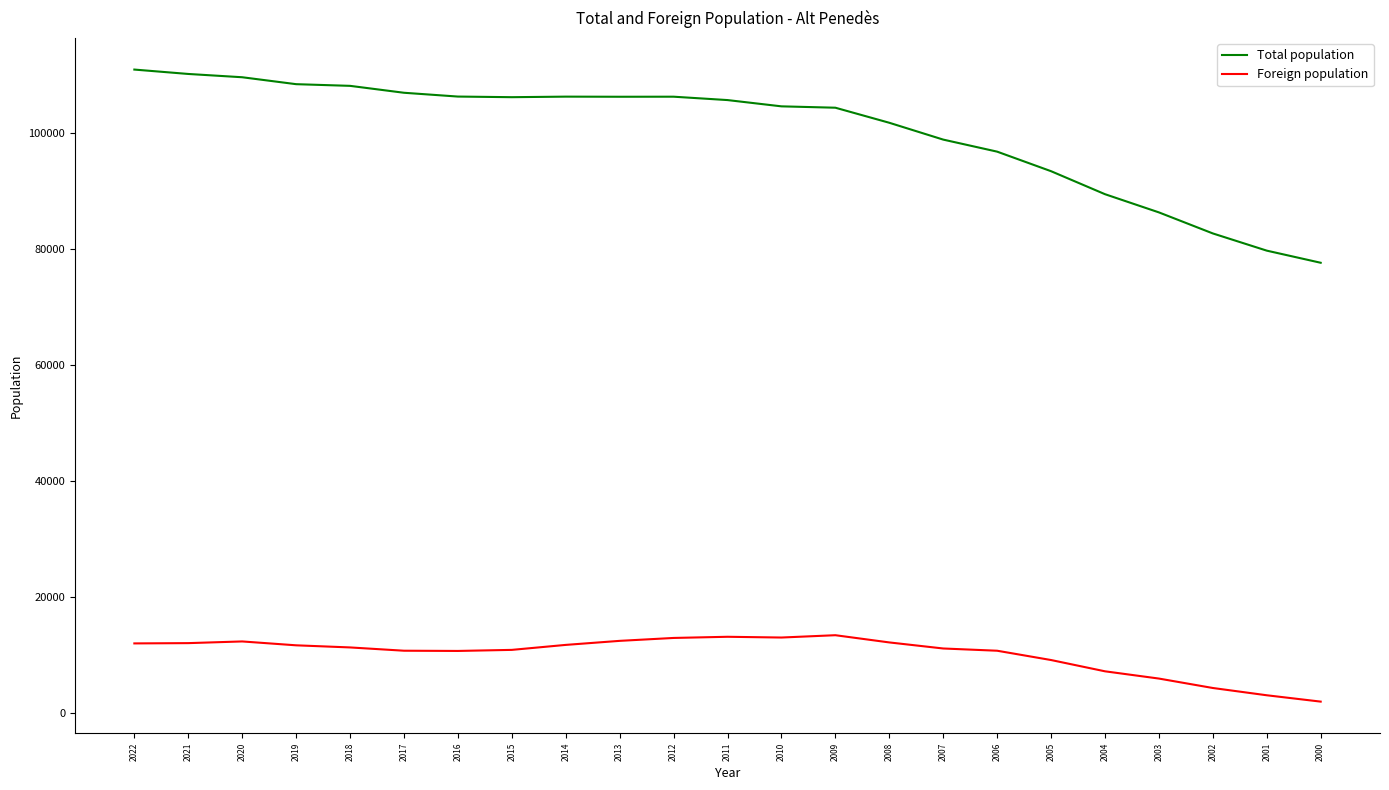

At 2020, list the series in order from smallest to largest.

Foreign population, Total population